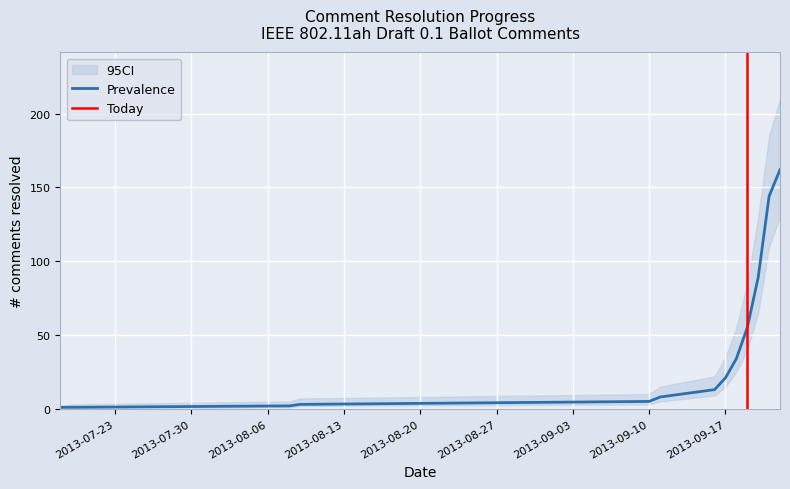

Rank the categories by CI_high value from lowest to highest.

2013-07-18, 2013-07-19, 2013-08-08, 2013-08-09, 2013-09-10, 2013-09-11, 2013-09-16, 2013-09-17, 2013-09-18, 2013-09-19, 2013-09-20, 2013-09-21, 2013-09-22